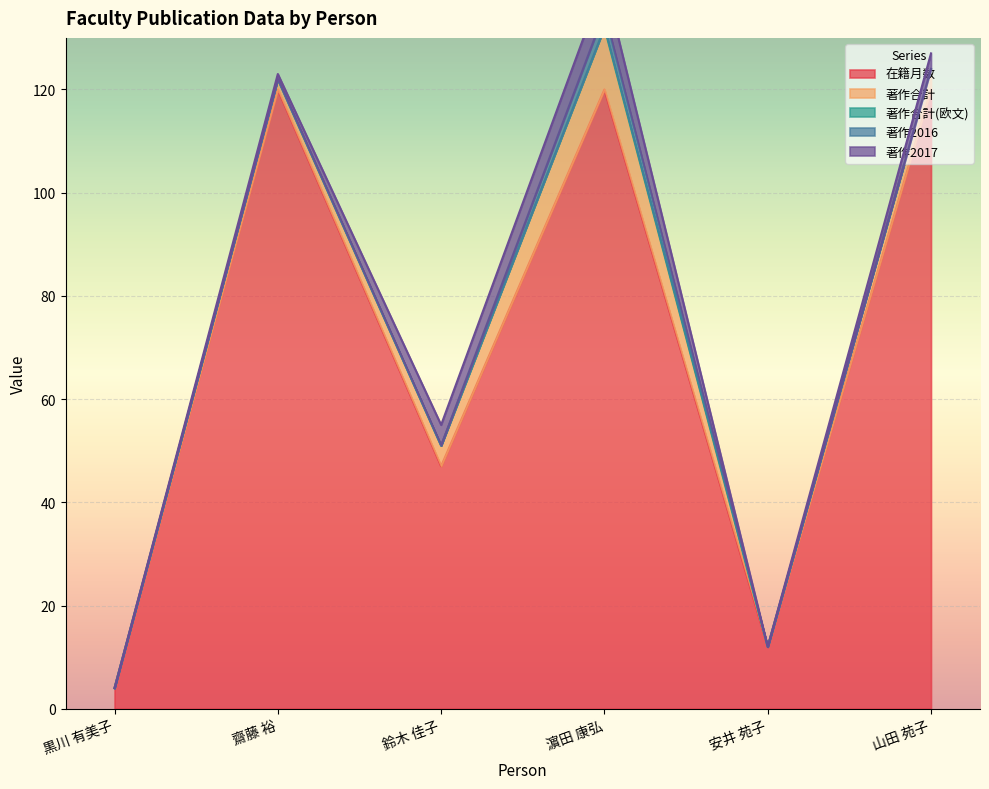

Reading left to right, transcribe all the data shown in this chart.

在籍月数: 4	120	47	120	12	120
著作合計: 0	2	4	12	0	4
著作合計(欧文): 0	0	0	0	0	0
著作2016: 0	0	0	3	0	0
著作2017: 0	1	4	6	0	3